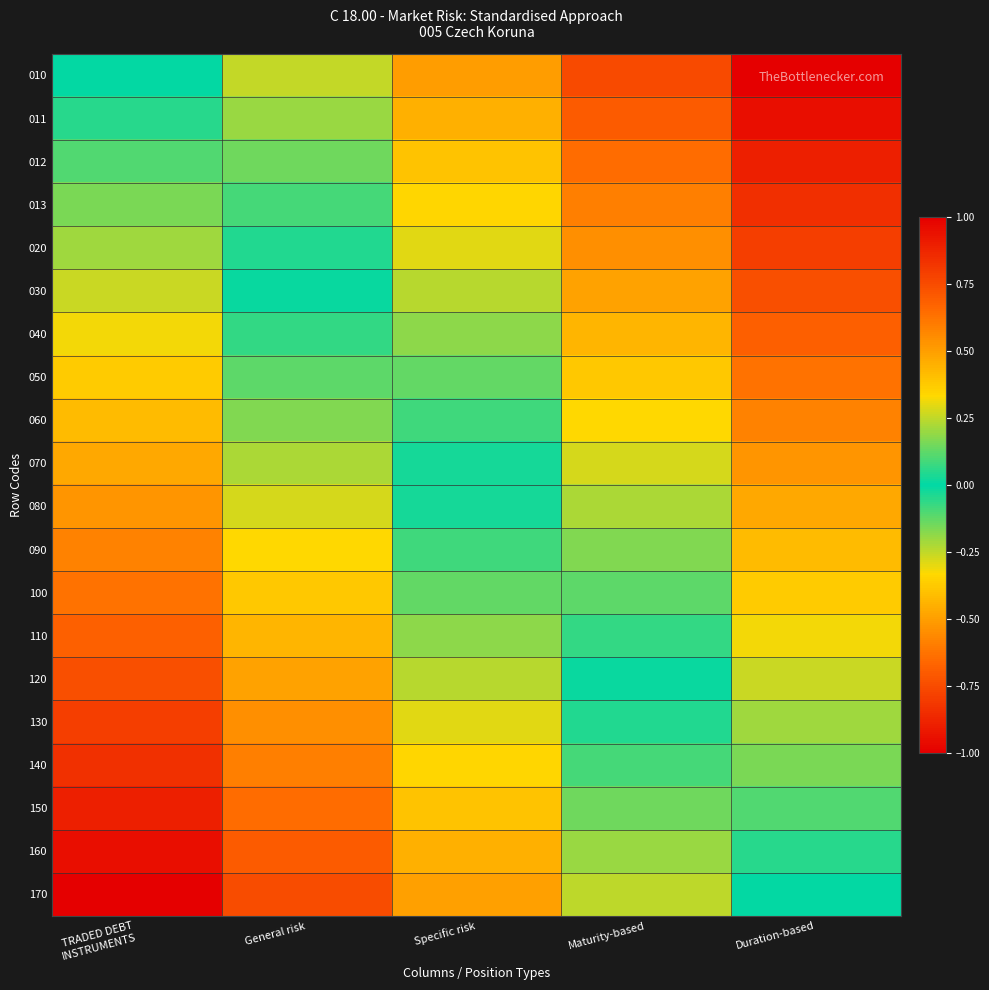

List the series in order of their peak value, lowest first.

170, 160, 150, 140, 130, 120, 110, 100, 090, 080, 070, 060, 050, 040, 030, 020, 013, 012, 011, 010